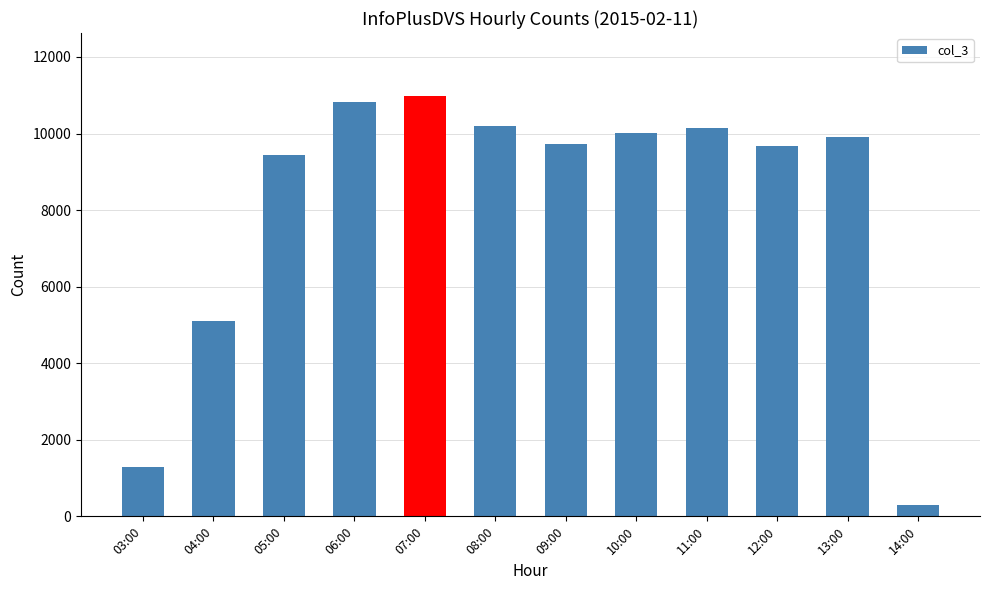

How many values are below 9896?

6